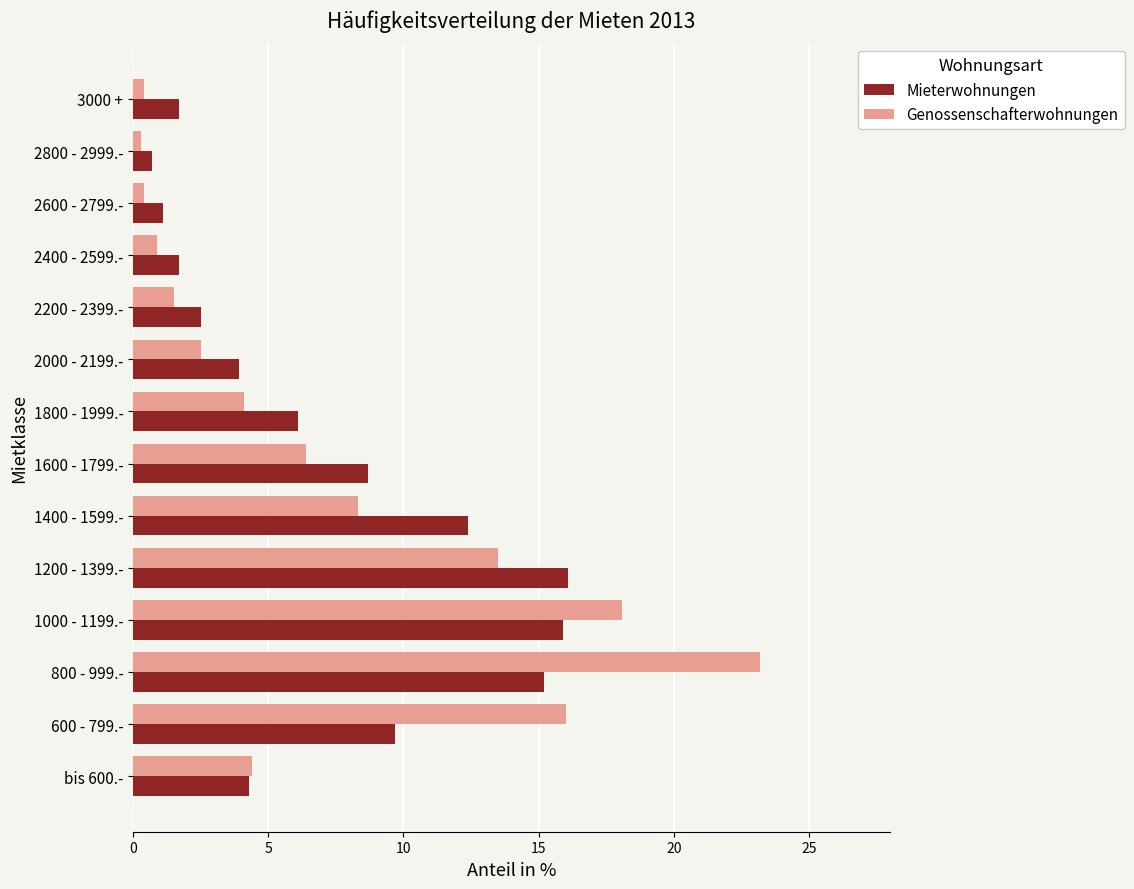

Is it true that Genossenschafterwohnungen equals 23.2 at 800 - 999.-?

True